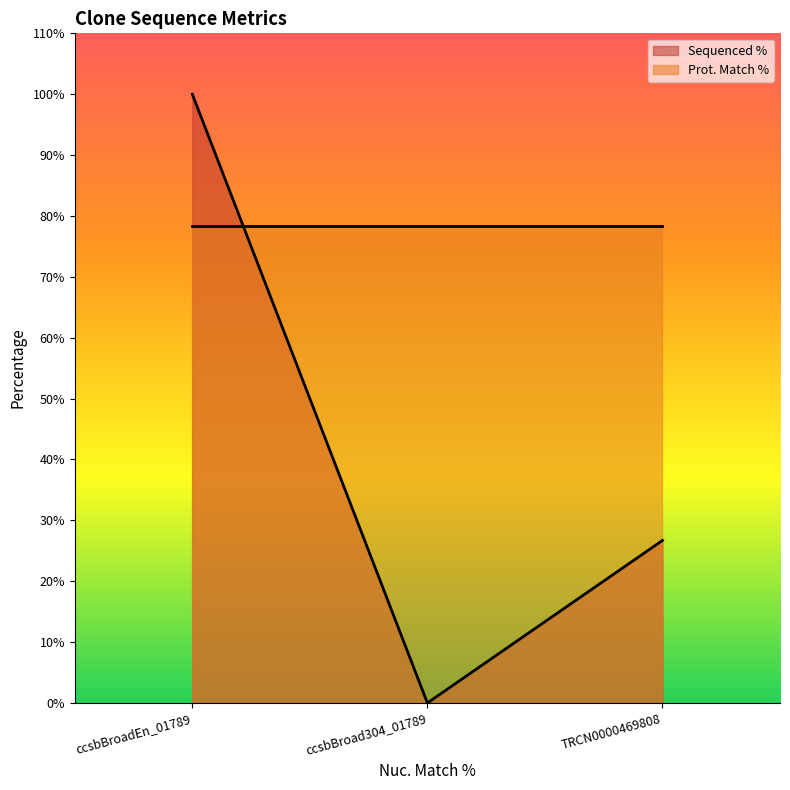

What is the maximum value shown in the chart?

100.0